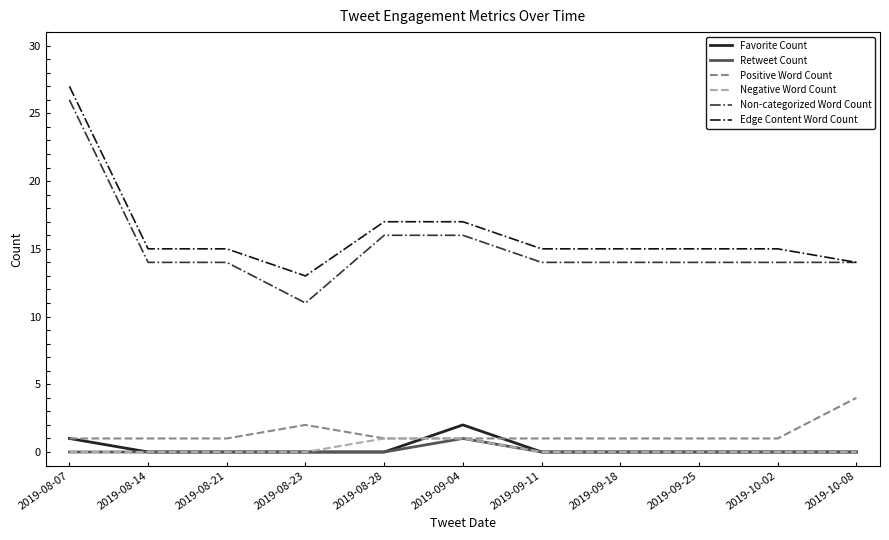

True or false: Edge Content Word Count and Negative Word Count intersect in this chart.

False